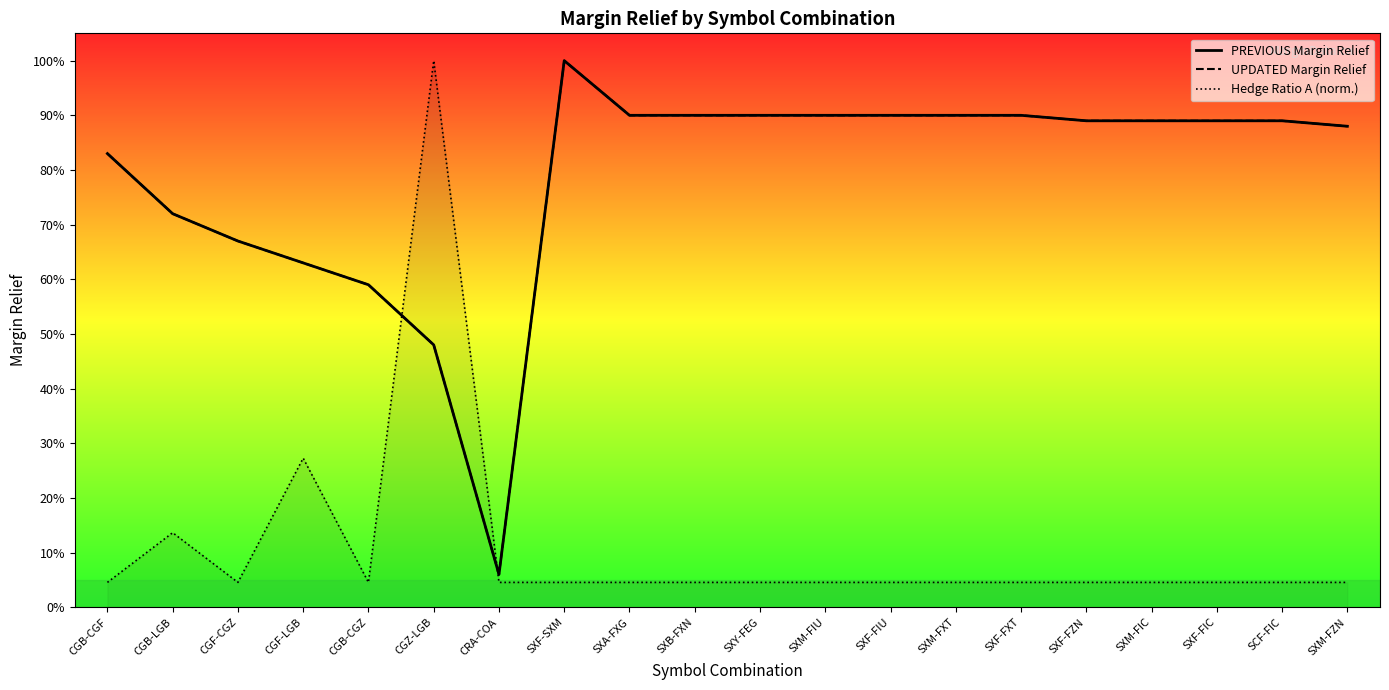

What position from the right is SXF-FIC?

3